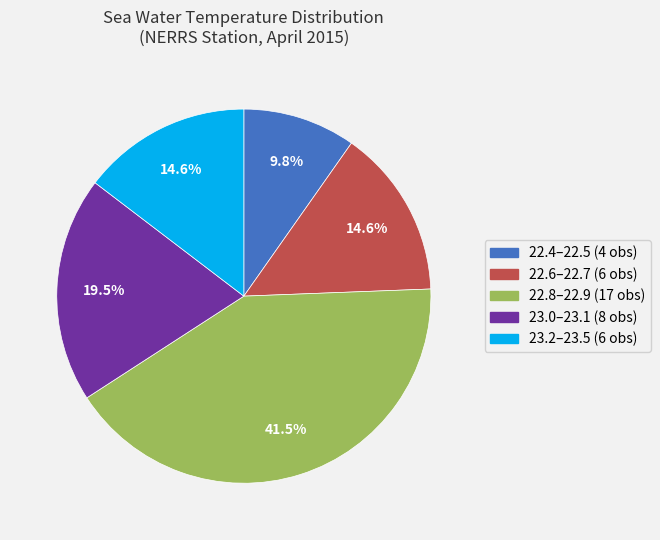

How many slices are in this pie chart?

5